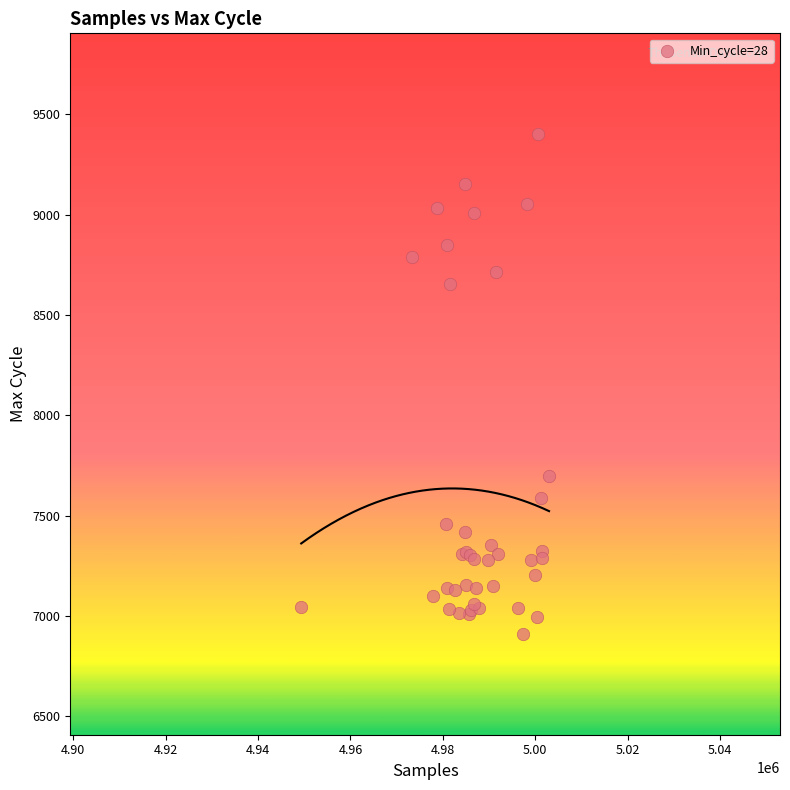

What Y value in the scatter plot is closest to 8156?

7699